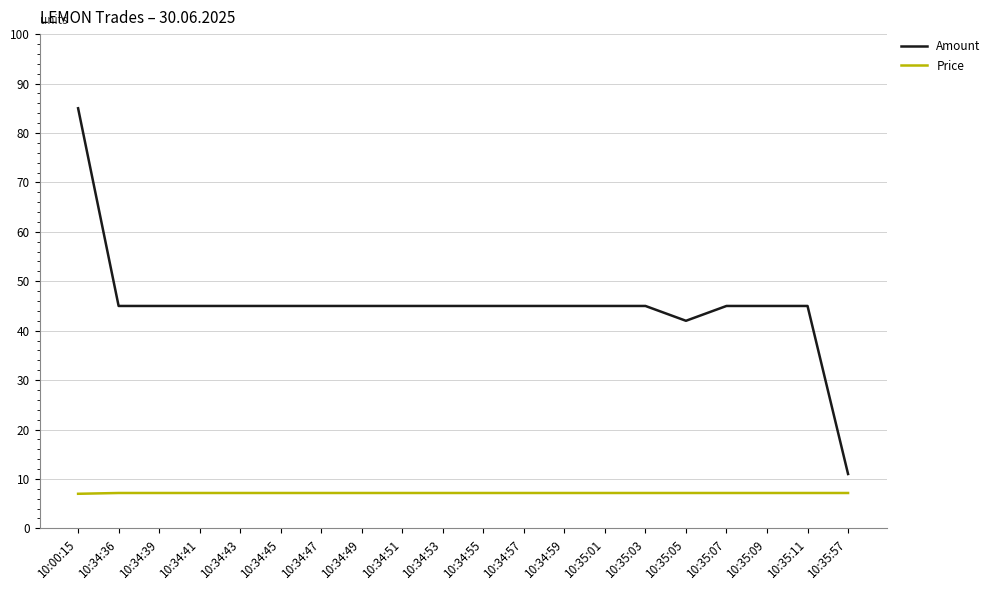

What position from the left is 10:35:57?

20